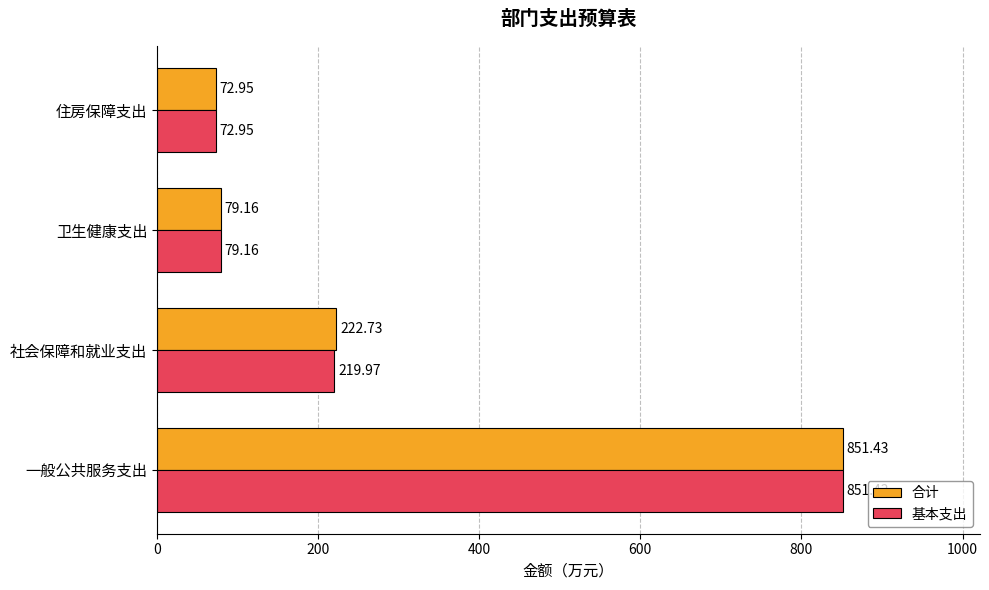

At which label does 合计 reach its peak?

一般公共服务支出